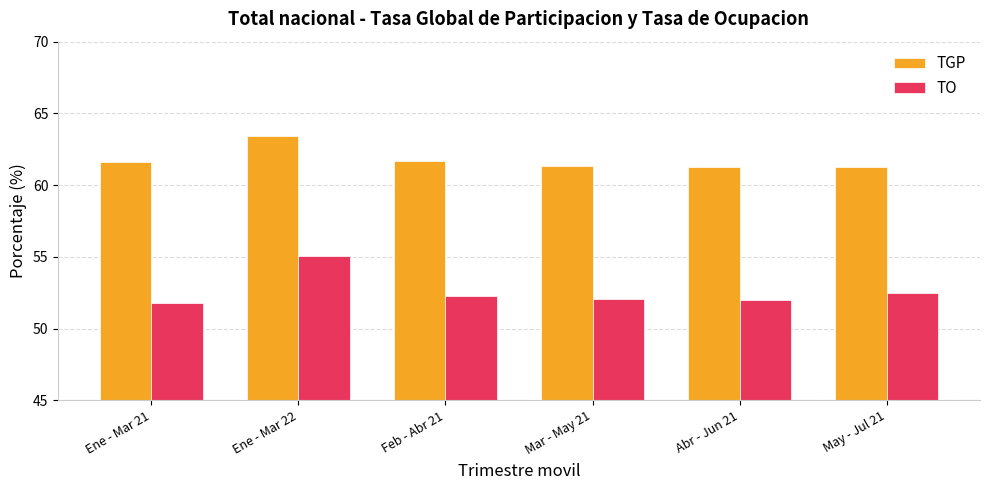

How many categories are shown in the chart?

6